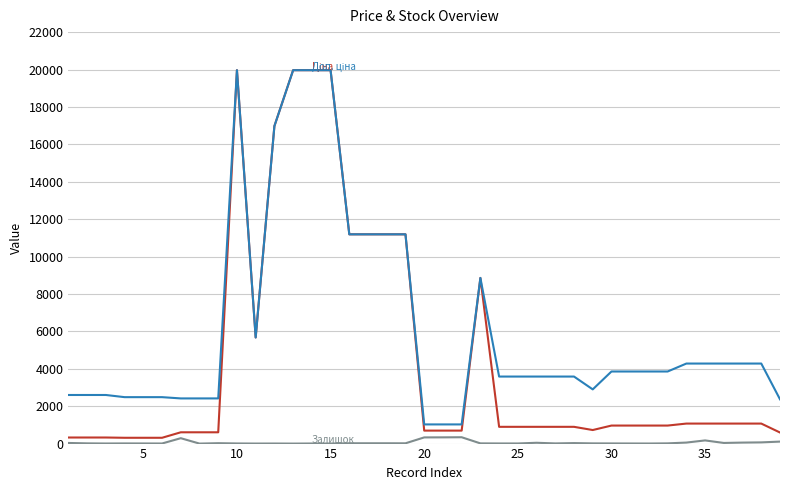

What is the maximum value shown in the chart?

19964.2